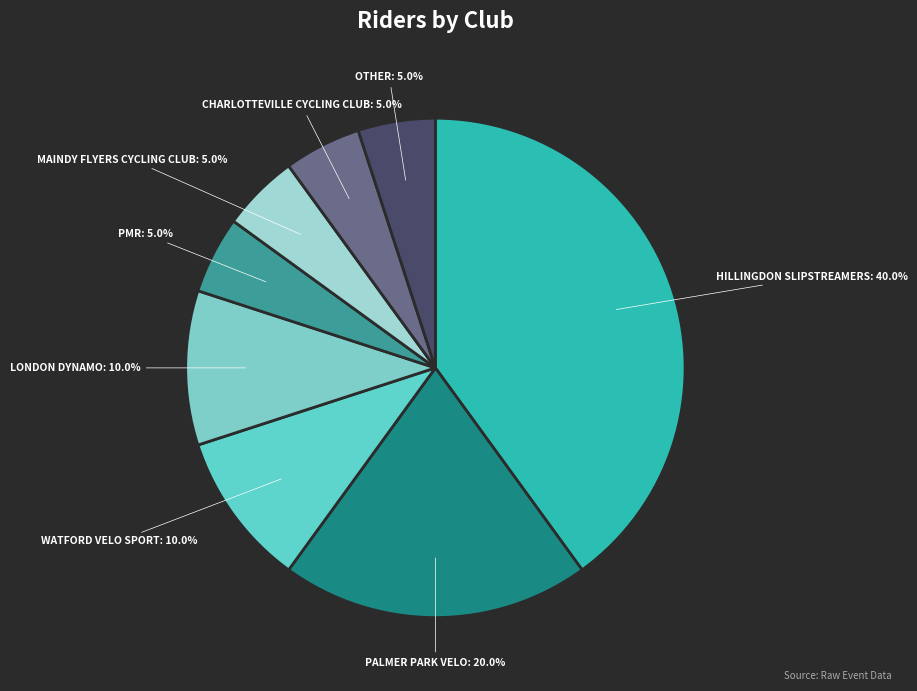

To the nearest percent, what is the average slice percentage?

12%